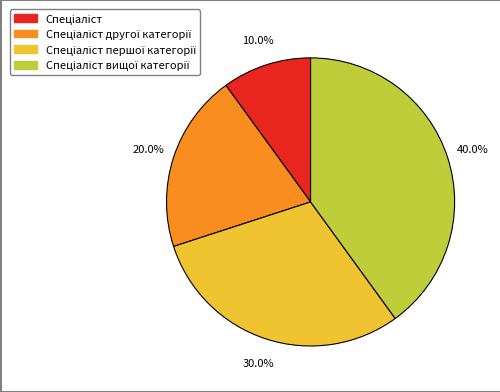

Is there a majority slice in this chart?

No